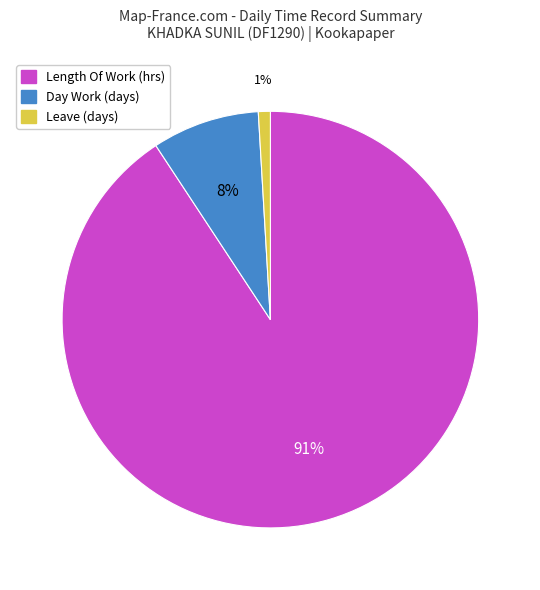

Is there any slice that represents more than half of the pie?

Yes